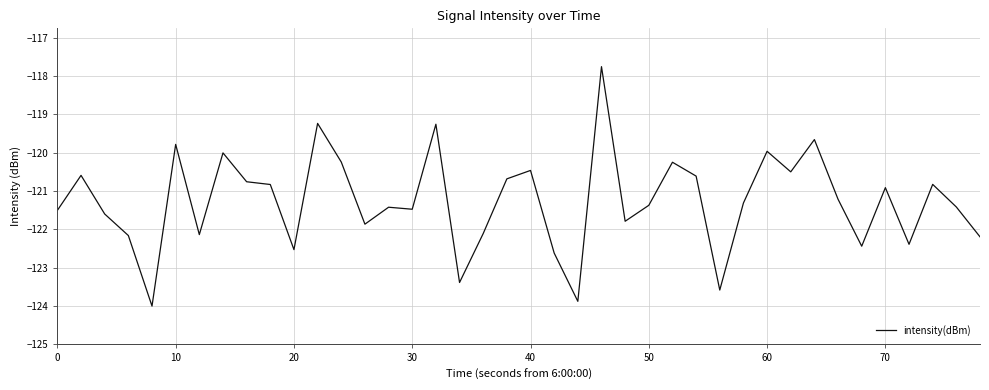

What is the maximum value shown in the chart?

-117.8